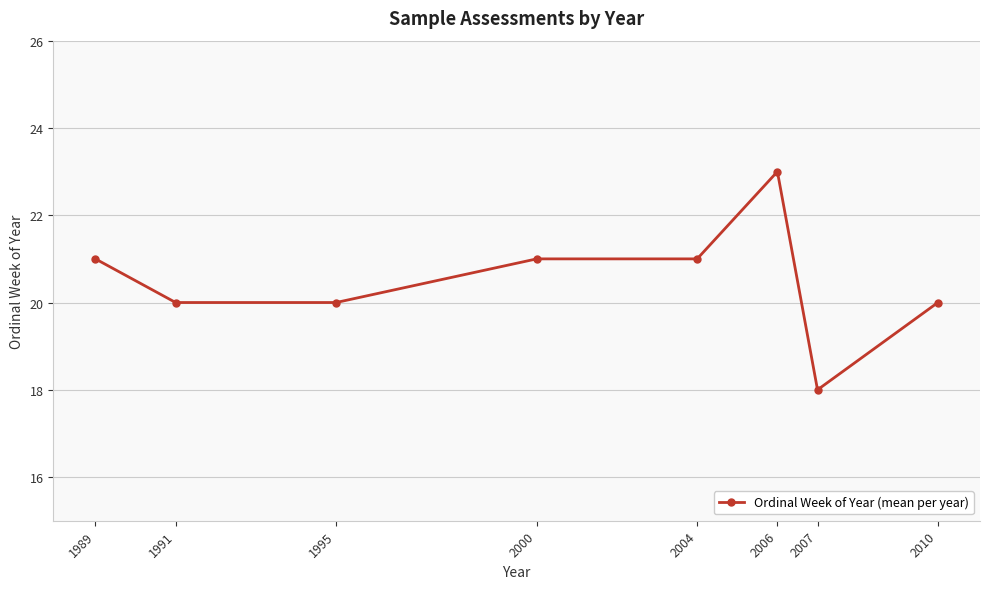

Is this an area chart (filled region under the line)?

No